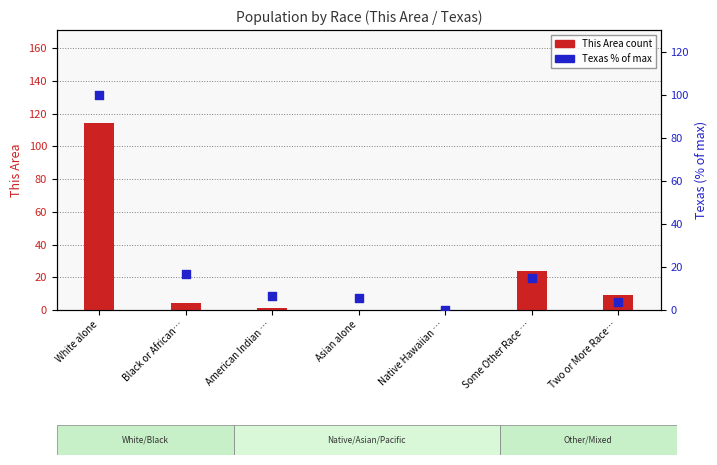

At how many categories does at least one series exceed 11?

3